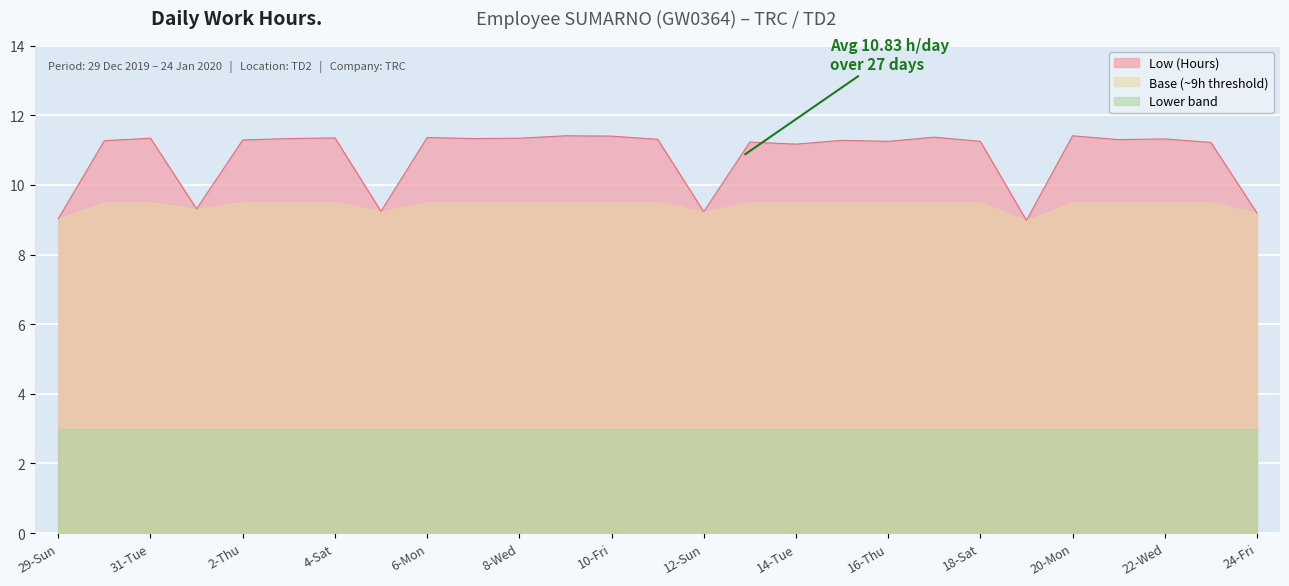

Reading right to left, extract all data points from this chart.

9.2	11.2	11.3	11.3	11.4	9.0	11.2	11.4	11.2	11.3	11.2	11.2	9.2	11.3	11.4	11.4	11.3	11.3	11.4	9.2	11.3	11.3	11.3	9.3	11.3	11.3	9.0